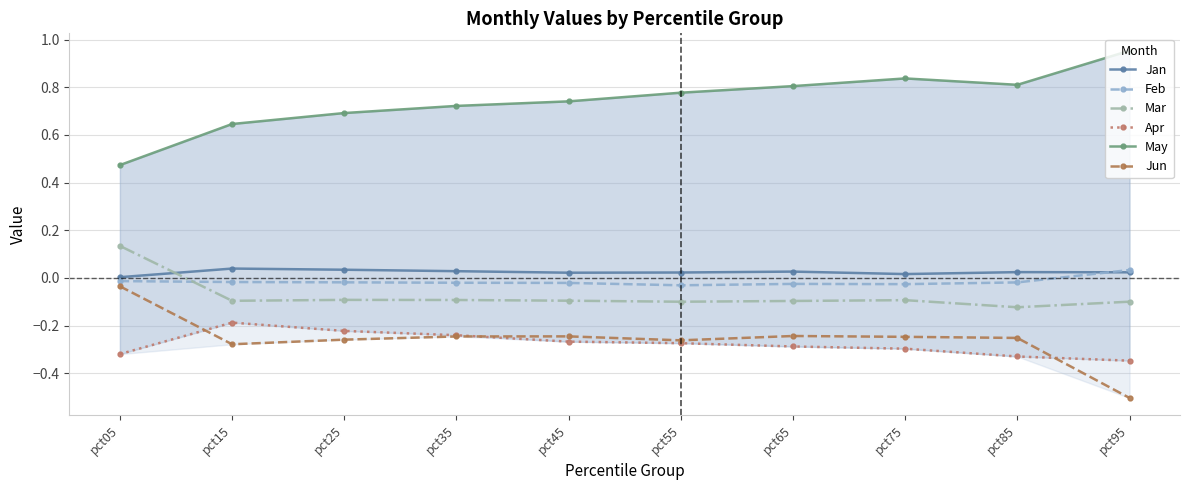

Does the chart have visible grid lines?

Yes